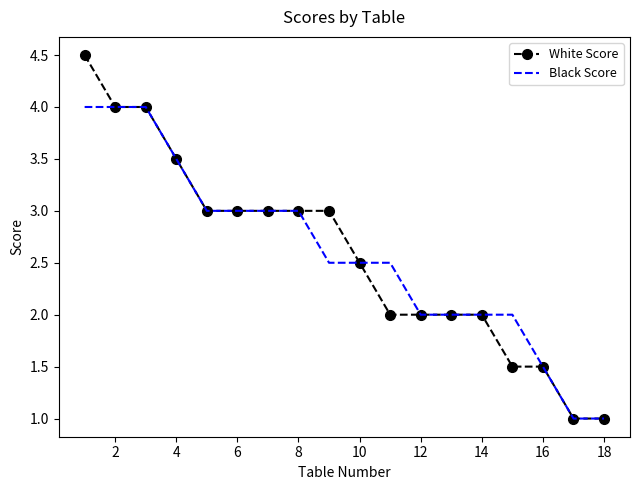

What is the sum of all White Score values?

46.5